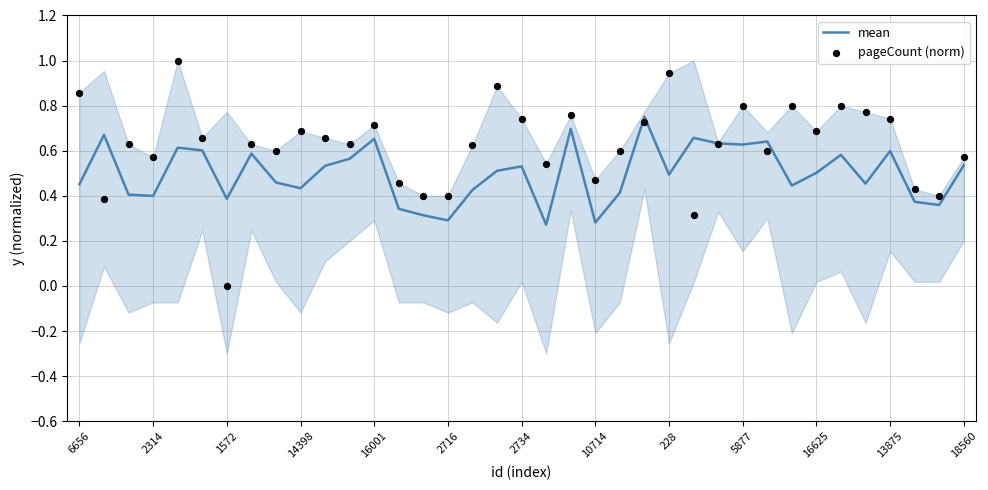

True or false: mean has a value of 0.5 at 16625.

True